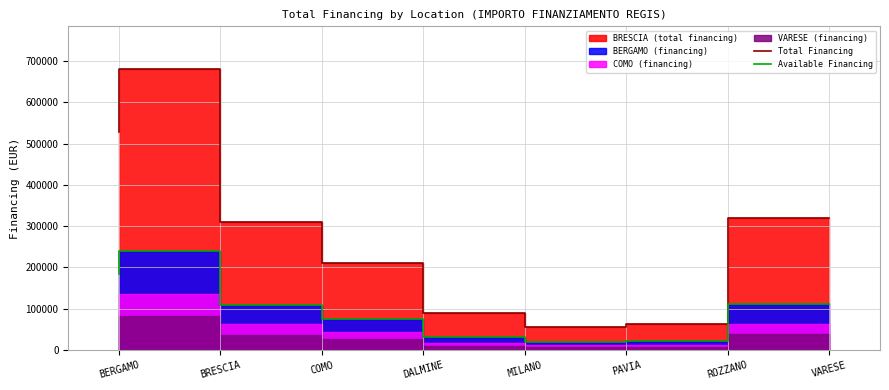

What is the total value across all series at BRESCIA?

921108.6